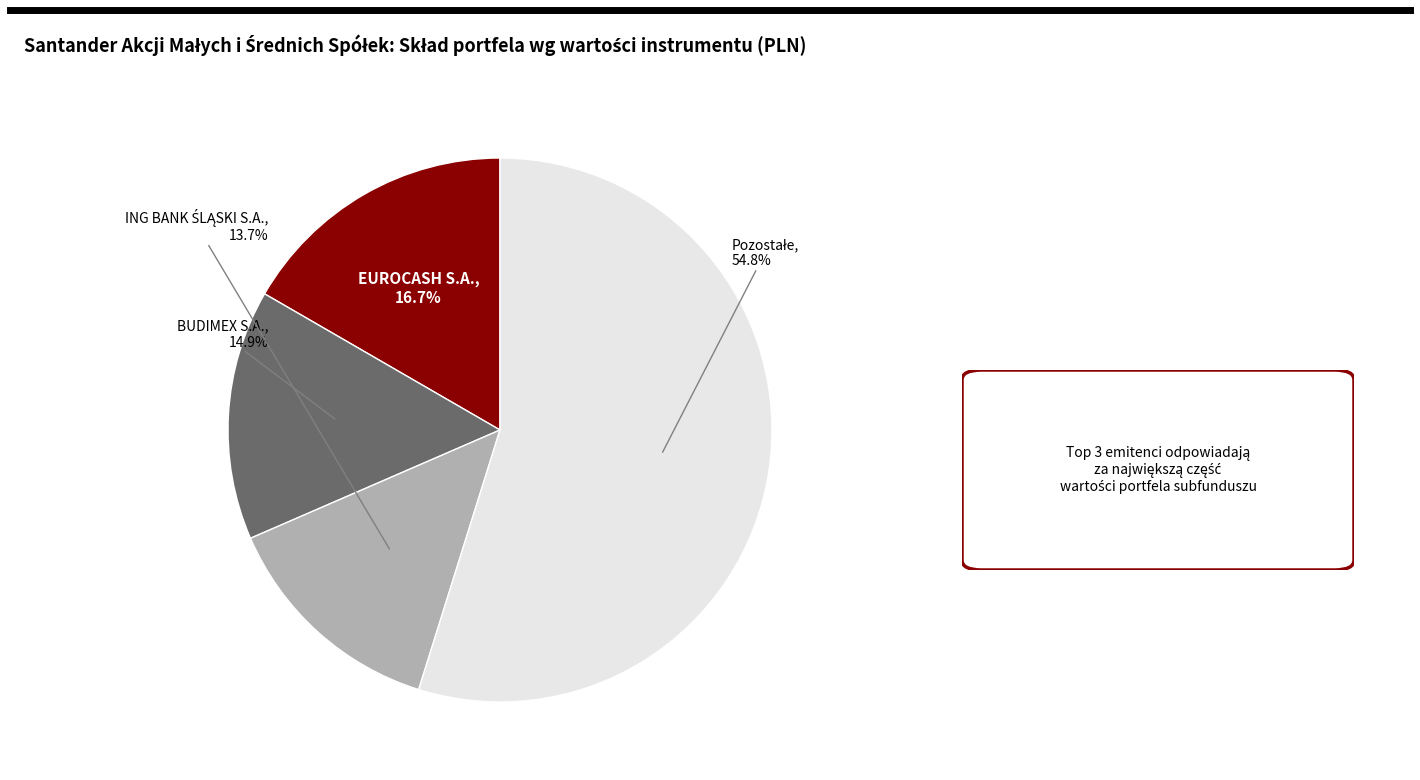

How many slices are in this pie chart?

4